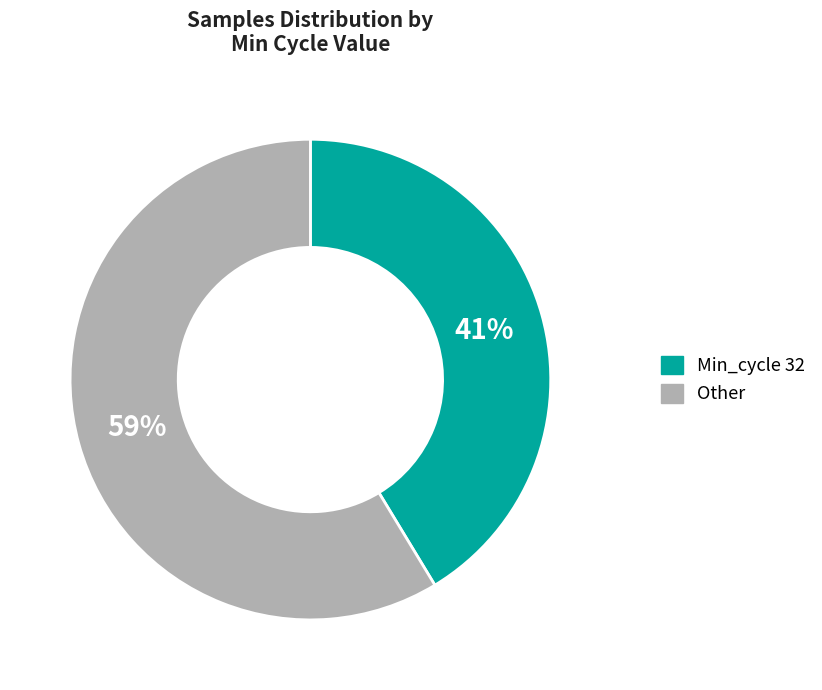

Is there any slice that represents more than half of the pie?

Yes